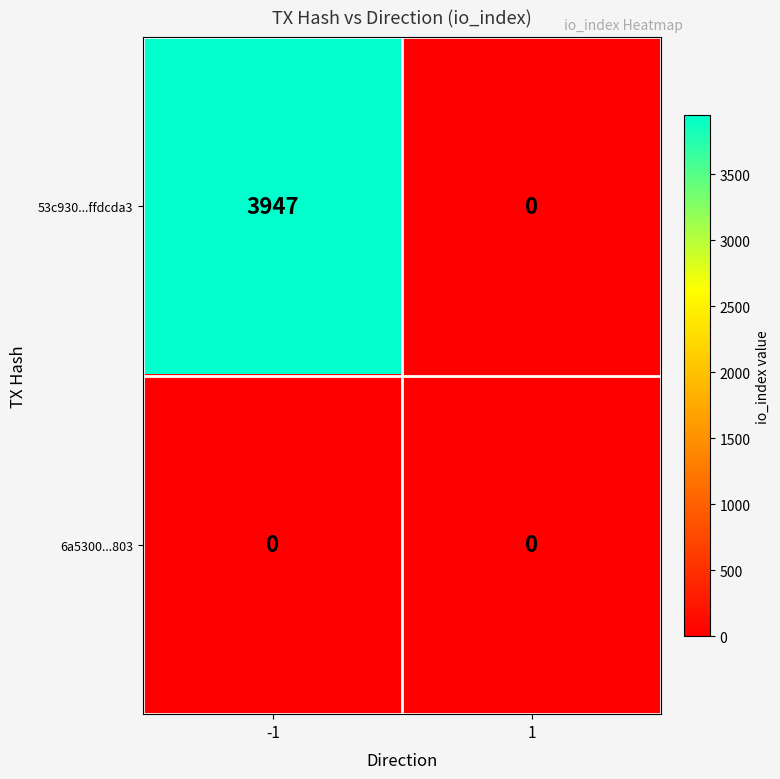

Reading left to right, transcribe all the data shown in this chart.

53c930...ffdcda3: 3947	0
6a5300...803: 0	0